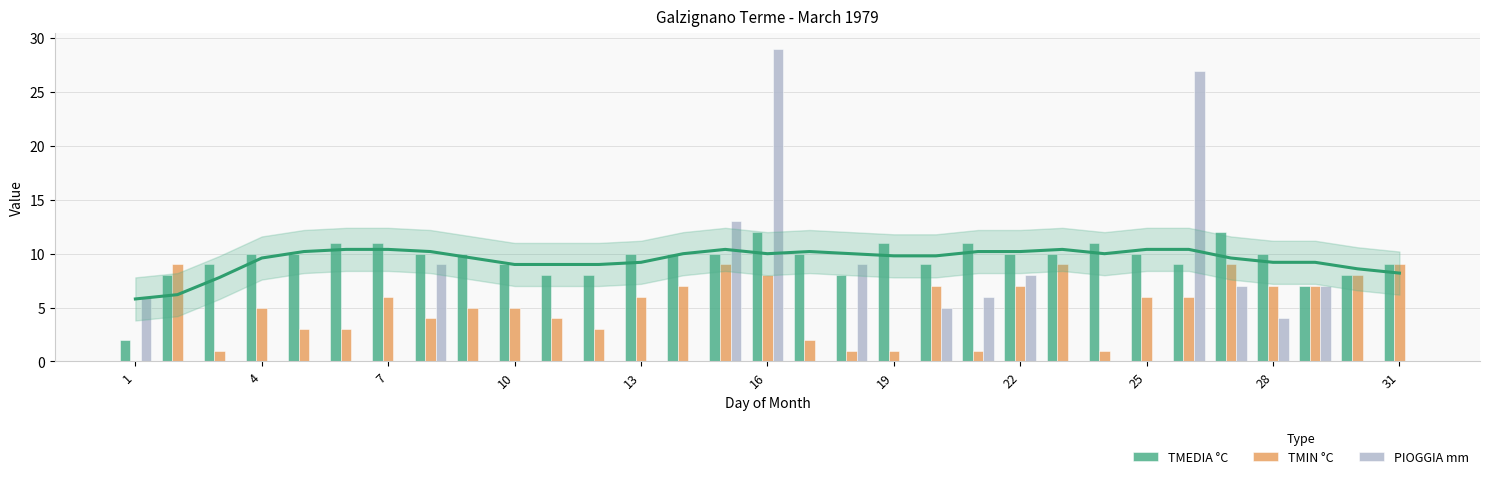

The PIOGGIA mm series shows 0 at 13. True or false?

True